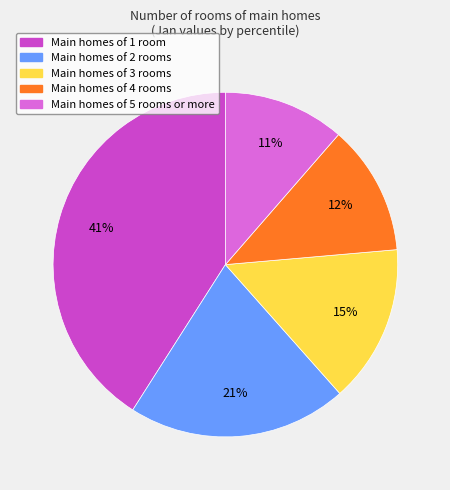

To the nearest percent, what is the average slice percentage?

20%